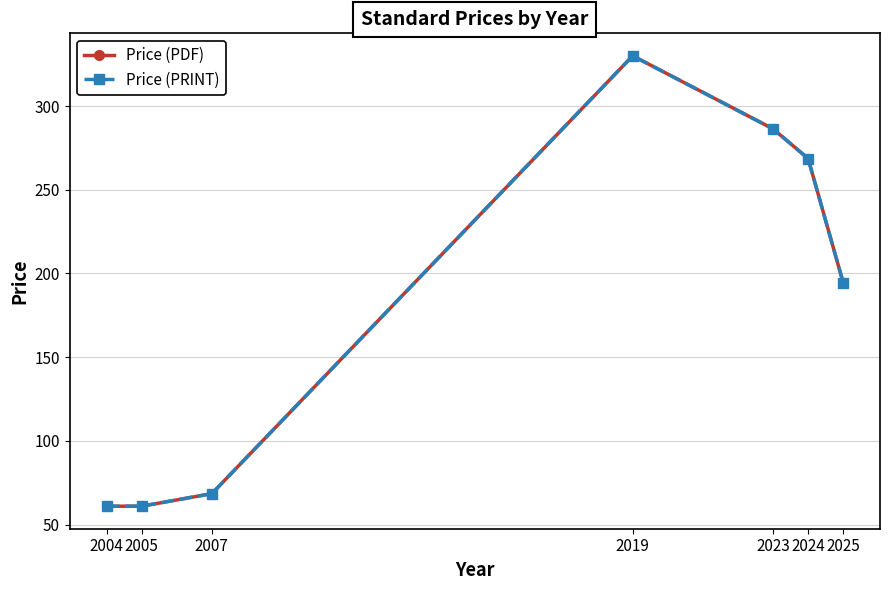

True or false: Price (PRINT) and Price (PDF) intersect in this chart.

False